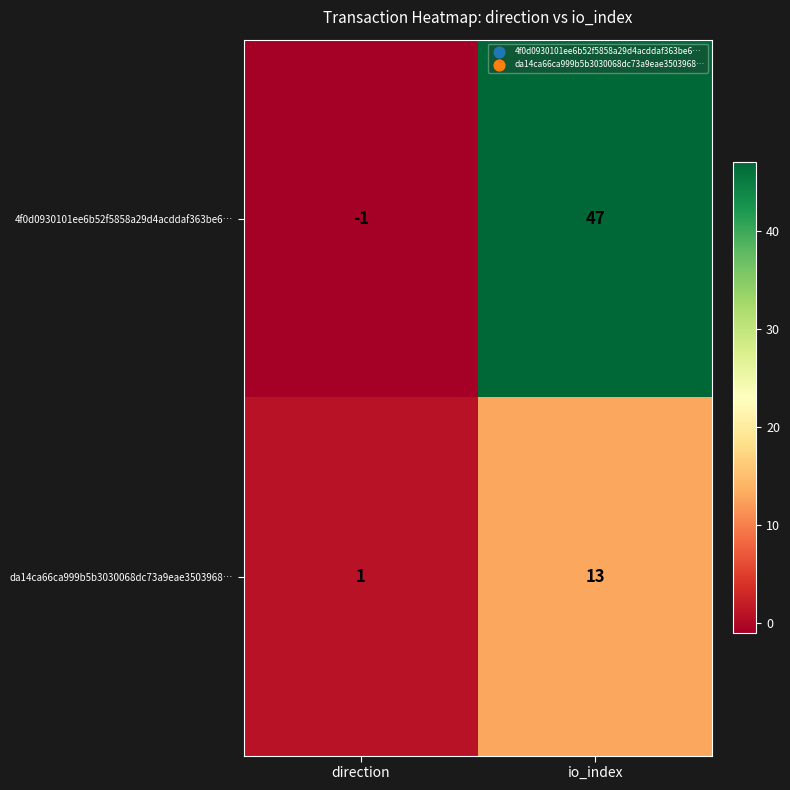

What is the difference between the 4f0d0930101ee6b52f5858a29d4acddaf363be6… values at direction and io_index?

48